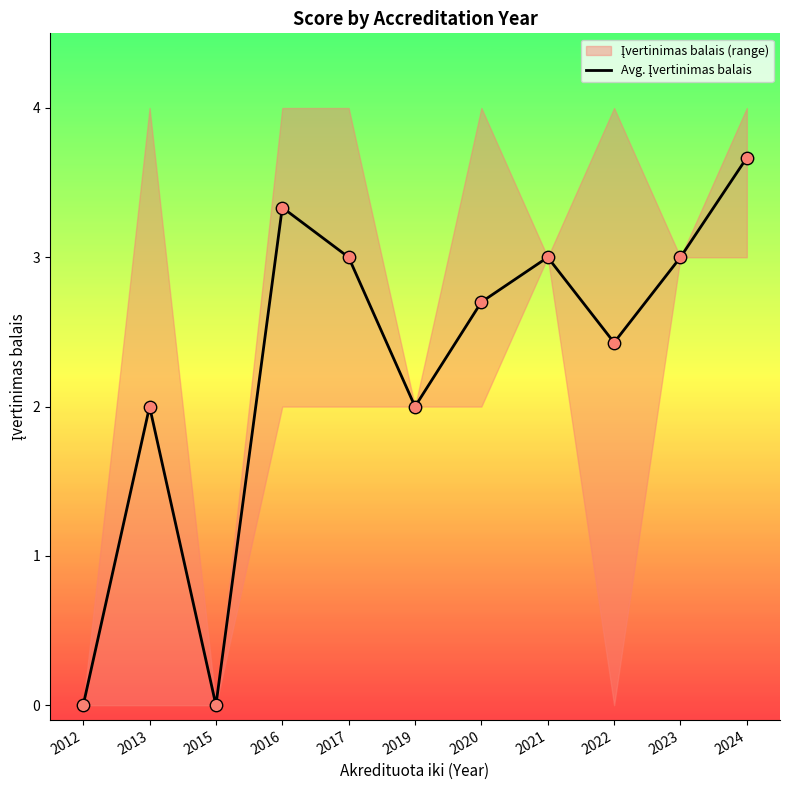

What is the ratio of the value at 2021 to the value at 2022?

1.2